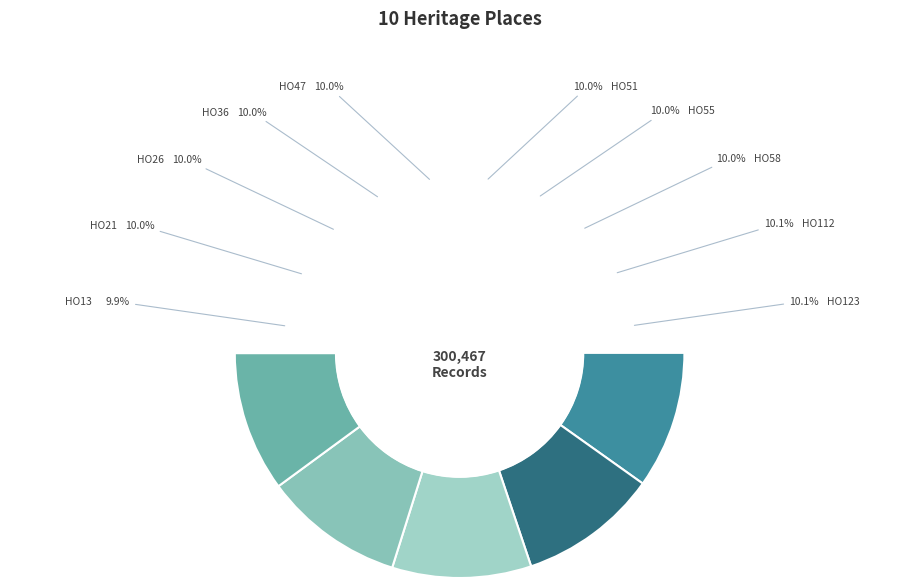

Combined, do HO36 - Greenhills and HO13 - Lynuilg Homestead account for over 50%?

No